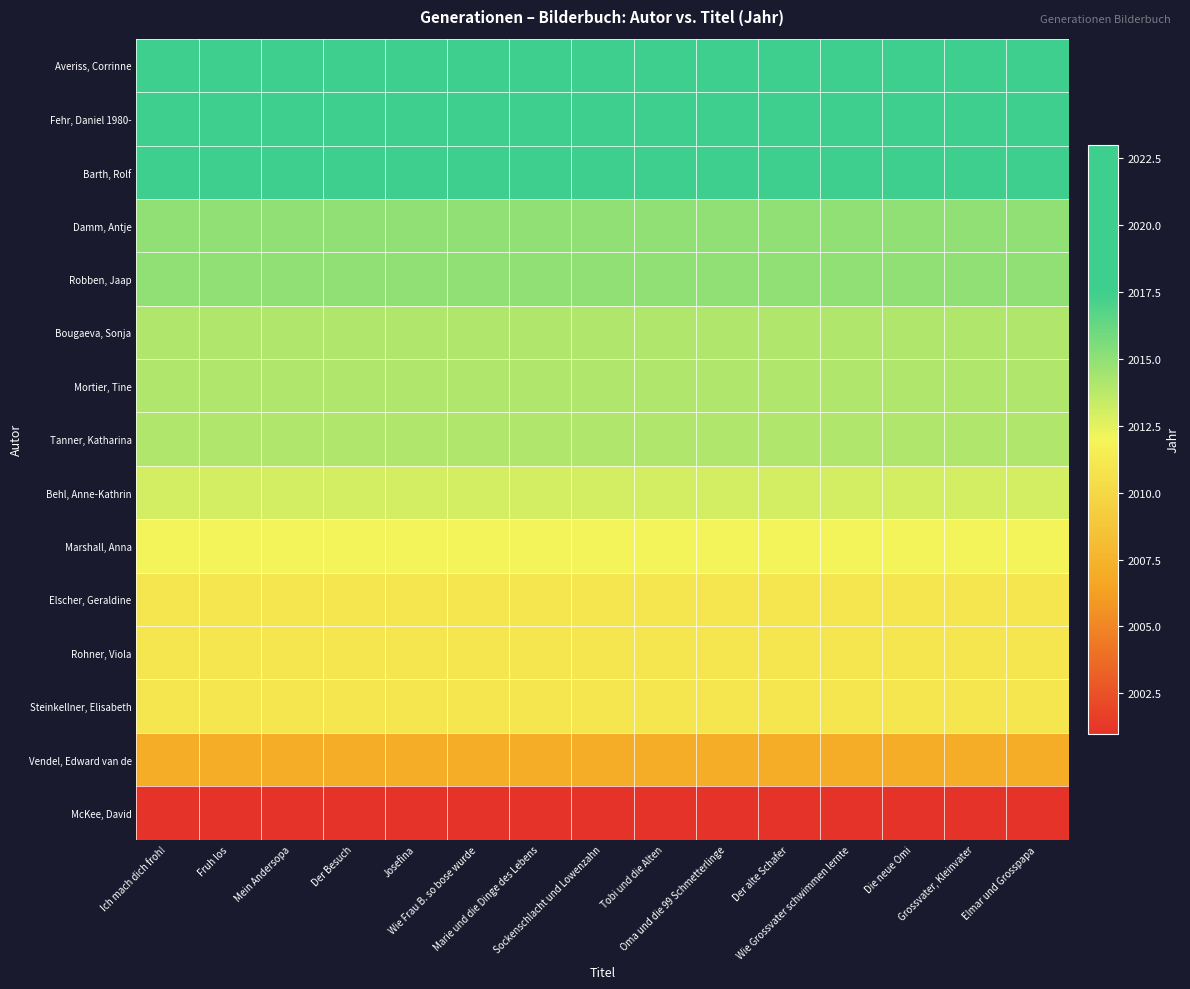

Reading left to right, transcribe all the data shown in this chart.

Averiss, Corrinne: Ich mach dich froh!=2023	Fruh los=2023	Mein Andersopa=2023	Der Besuch=2023	Josefina=2023	Wie Frau B. so bose wurde=2023	Marie und die Dinge des Lebens=2023	Sockenschlacht und Lowenzahn=2023	Tobi und die Alten=2023	Oma und die 99 Schmetterlinge=2023	Der alte Schafer=2023	Wie Grossvater schwimmen lernte=2023	Die neue Omi=2023	Grossvater, Kleinvater=2023	Elmar und Grosspapa=2023
Fehr, Daniel 1980-: Ich mach dich froh!=2021	Fruh los=2021	Mein Andersopa=2021	Der Besuch=2021	Josefina=2021	Wie Frau B. so bose wurde=2021	Marie und die Dinge des Lebens=2021	Sockenschlacht und Lowenzahn=2021	Tobi und die Alten=2021	Oma und die 99 Schmetterlinge=2021	Der alte Schafer=2021	Wie Grossvater schwimmen lernte=2021	Die neue Omi=2021	Grossvater, Kleinvater=2021	Elmar und Grosspapa=2021
Barth, Rolf: Ich mach dich froh!=2018	Fruh los=2018	Mein Andersopa=2018	Der Besuch=2018	Josefina=2018	Wie Frau B. so bose wurde=2018	Marie und die Dinge des Lebens=2018	Sockenschlacht und Lowenzahn=2018	Tobi und die Alten=2018	Oma und die 99 Schmetterlinge=2018	Der alte Schafer=2018	Wie Grossvater schwimmen lernte=2018	Die neue Omi=2018	Grossvater, Kleinvater=2018	Elmar und Grosspapa=2018
Damm, Antje: Ich mach dich froh!=2015	Fruh los=2015	Mein Andersopa=2015	Der Besuch=2015	Josefina=2015	Wie Frau B. so bose wurde=2015	Marie und die Dinge des Lebens=2015	Sockenschlacht und Lowenzahn=2015	Tobi und die Alten=2015	Oma und die 99 Schmetterlinge=2015	Der alte Schafer=2015	Wie Grossvater schwimmen lernte=2015	Die neue Omi=2015	Grossvater, Kleinvater=2015	Elmar und Grosspapa=2015
Robben, Jaap: Ich mach dich froh!=2015	Fruh los=2015	Mein Andersopa=2015	Der Besuch=2015	Josefina=2015	Wie Frau B. so bose wurde=2015	Marie und die Dinge des Lebens=2015	Sockenschlacht und Lowenzahn=2015	Tobi und die Alten=2015	Oma und die 99 Schmetterlinge=2015	Der alte Schafer=2015	Wie Grossvater schwimmen lernte=2015	Die neue Omi=2015	Grossvater, Kleinvater=2015	Elmar und Grosspapa=2015
Bougaeva, Sonja: Ich mach dich froh!=2014	Fruh los=2014	Mein Andersopa=2014	Der Besuch=2014	Josefina=2014	Wie Frau B. so bose wurde=2014	Marie und die Dinge des Lebens=2014	Sockenschlacht und Lowenzahn=2014	Tobi und die Alten=2014	Oma und die 99 Schmetterlinge=2014	Der alte Schafer=2014	Wie Grossvater schwimmen lernte=2014	Die neue Omi=2014	Grossvater, Kleinvater=2014	Elmar und Grosspapa=2014
Mortier, Tine: Ich mach dich froh!=2014	Fruh los=2014	Mein Andersopa=2014	Der Besuch=2014	Josefina=2014	Wie Frau B. so bose wurde=2014	Marie und die Dinge des Lebens=2014	Sockenschlacht und Lowenzahn=2014	Tobi und die Alten=2014	Oma und die 99 Schmetterlinge=2014	Der alte Schafer=2014	Wie Grossvater schwimmen lernte=2014	Die neue Omi=2014	Grossvater, Kleinvater=2014	Elmar und Grosspapa=2014
Tanner, Katharina: Ich mach dich froh!=2014	Fruh los=2014	Mein Andersopa=2014	Der Besuch=2014	Josefina=2014	Wie Frau B. so bose wurde=2014	Marie und die Dinge des Lebens=2014	Sockenschlacht und Lowenzahn=2014	Tobi und die Alten=2014	Oma und die 99 Schmetterlinge=2014	Der alte Schafer=2014	Wie Grossvater schwimmen lernte=2014	Die neue Omi=2014	Grossvater, Kleinvater=2014	Elmar und Grosspapa=2014
Behl, Anne-Kathrin: Ich mach dich froh!=2013	Fruh los=2013	Mein Andersopa=2013	Der Besuch=2013	Josefina=2013	Wie Frau B. so bose wurde=2013	Marie und die Dinge des Lebens=2013	Sockenschlacht und Lowenzahn=2013	Tobi und die Alten=2013	Oma und die 99 Schmetterlinge=2013	Der alte Schafer=2013	Wie Grossvater schwimmen lernte=2013	Die neue Omi=2013	Grossvater, Kleinvater=2013	Elmar und Grosspapa=2013
Marshall, Anna: Ich mach dich froh!=2012	Fruh los=2012	Mein Andersopa=2012	Der Besuch=2012	Josefina=2012	Wie Frau B. so bose wurde=2012	Marie und die Dinge des Lebens=2012	Sockenschlacht und Lowenzahn=2012	Tobi und die Alten=2012	Oma und die 99 Schmetterlinge=2012	Der alte Schafer=2012	Wie Grossvater schwimmen lernte=2012	Die neue Omi=2012	Grossvater, Kleinvater=2012	Elmar und Grosspapa=2012
Elscher, Geraldine: Ich mach dich froh!=2011	Fruh los=2011	Mein Andersopa=2011	Der Besuch=2011	Josefina=2011	Wie Frau B. so bose wurde=2011	Marie und die Dinge des Lebens=2011	Sockenschlacht und Lowenzahn=2011	Tobi und die Alten=2011	Oma und die 99 Schmetterlinge=2011	Der alte Schafer=2011	Wie Grossvater schwimmen lernte=2011	Die neue Omi=2011	Grossvater, Kleinvater=2011	Elmar und Grosspapa=2011
Rohner, Viola: Ich mach dich froh!=2011	Fruh los=2011	Mein Andersopa=2011	Der Besuch=2011	Josefina=2011	Wie Frau B. so bose wurde=2011	Marie und die Dinge des Lebens=2011	Sockenschlacht und Lowenzahn=2011	Tobi und die Alten=2011	Oma und die 99 Schmetterlinge=2011	Der alte Schafer=2011	Wie Grossvater schwimmen lernte=2011	Die neue Omi=2011	Grossvater, Kleinvater=2011	Elmar und Grosspapa=2011
Steinkellner, Elisabeth: Ich mach dich froh!=2011	Fruh los=2011	Mein Andersopa=2011	Der Besuch=2011	Josefina=2011	Wie Frau B. so bose wurde=2011	Marie und die Dinge des Lebens=2011	Sockenschlacht und Lowenzahn=2011	Tobi und die Alten=2011	Oma und die 99 Schmetterlinge=2011	Der alte Schafer=2011	Wie Grossvater schwimmen lernte=2011	Die neue Omi=2011	Grossvater, Kleinvater=2011	Elmar und Grosspapa=2011
Vendel, Edward van de: Ich mach dich froh!=2007	Fruh los=2007	Mein Andersopa=2007	Der Besuch=2007	Josefina=2007	Wie Frau B. so bose wurde=2007	Marie und die Dinge des Lebens=2007	Sockenschlacht und Lowenzahn=2007	Tobi und die Alten=2007	Oma und die 99 Schmetterlinge=2007	Der alte Schafer=2007	Wie Grossvater schwimmen lernte=2007	Die neue Omi=2007	Grossvater, Kleinvater=2007	Elmar und Grosspapa=2007
McKee, David: Ich mach dich froh!=2001	Fruh los=2001	Mein Andersopa=2001	Der Besuch=2001	Josefina=2001	Wie Frau B. so bose wurde=2001	Marie und die Dinge des Lebens=2001	Sockenschlacht und Lowenzahn=2001	Tobi und die Alten=2001	Oma und die 99 Schmetterlinge=2001	Der alte Schafer=2001	Wie Grossvater schwimmen lernte=2001	Die neue Omi=2001	Grossvater, Kleinvater=2001	Elmar und Grosspapa=2001